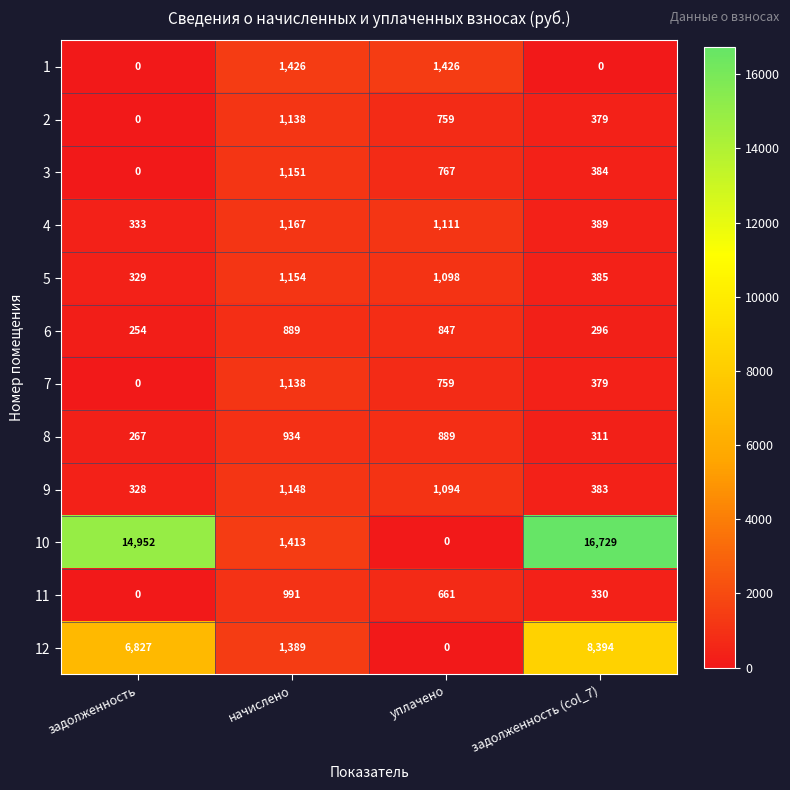

Which series has the widest spread of values?

10